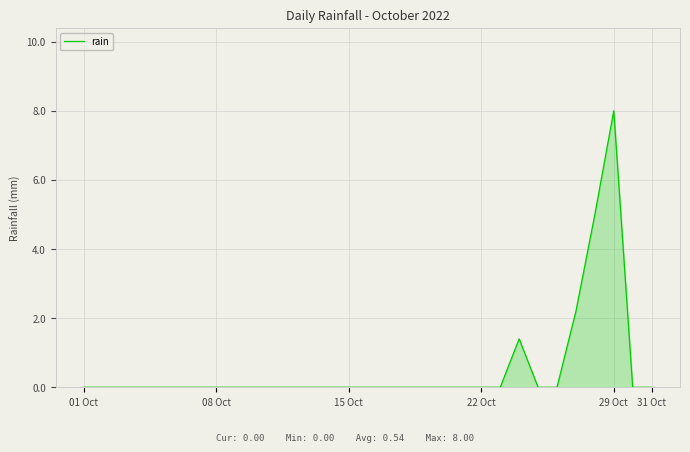

What is the difference between the second highest and second lowest values?

5.0